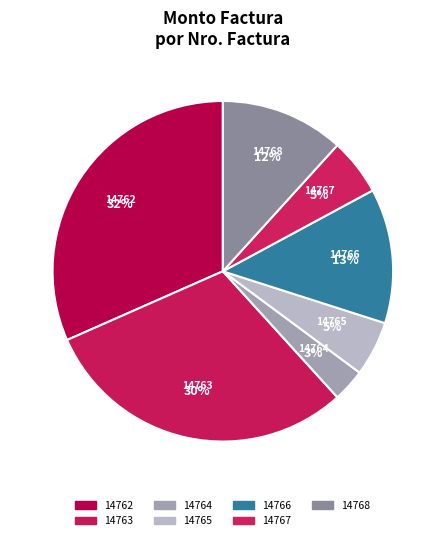

How many slices are in this pie chart?

7